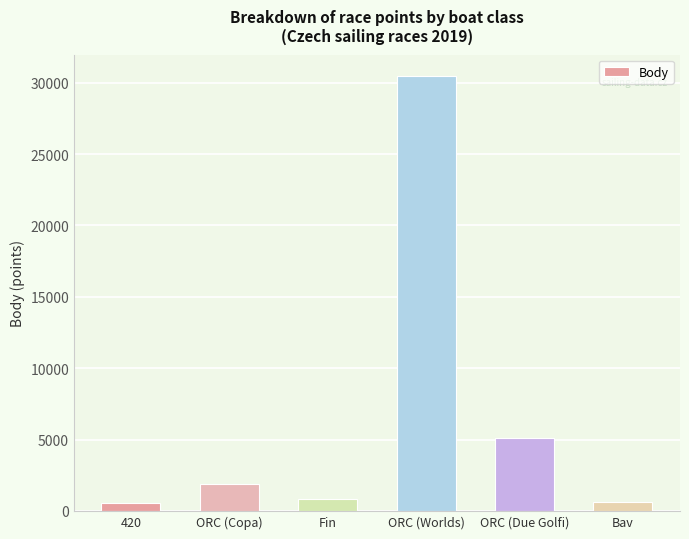

What is the difference between the second highest and second lowest values?

4500